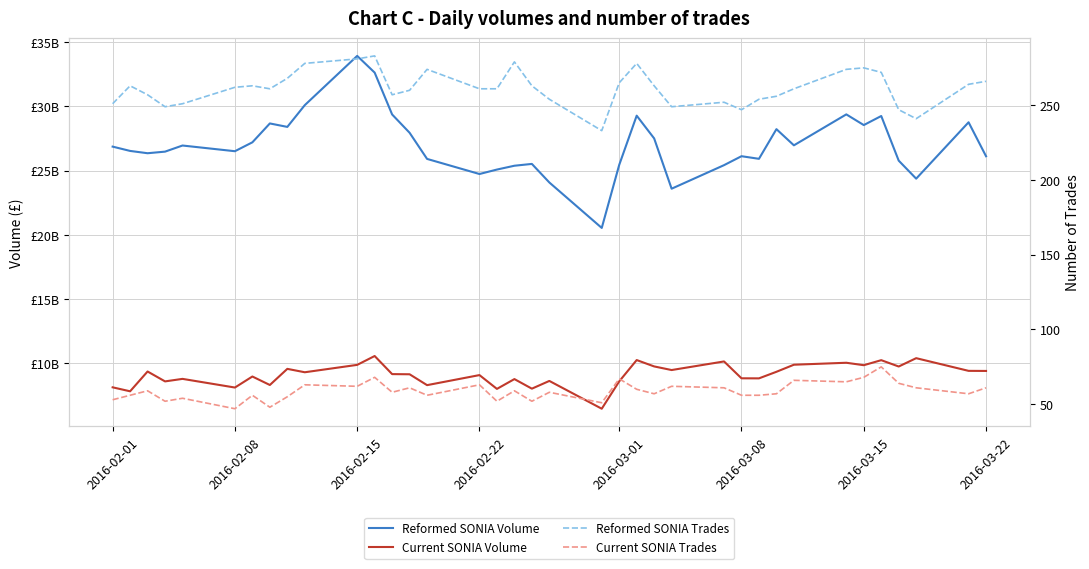

What is the minimum value for Current SONIA Trades?

47.0